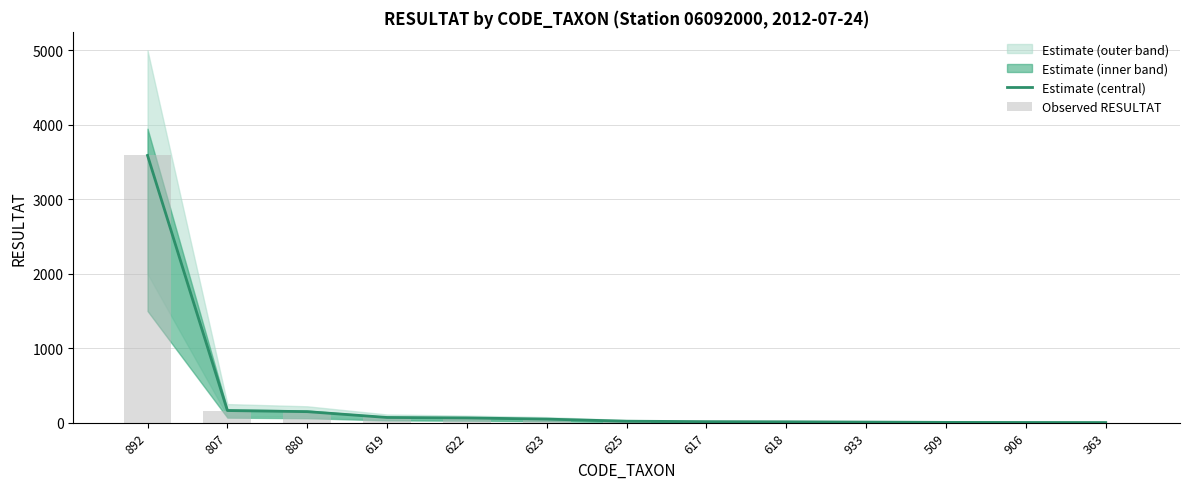

The Estimate (central) series shows 64 at 622. True or false?

True